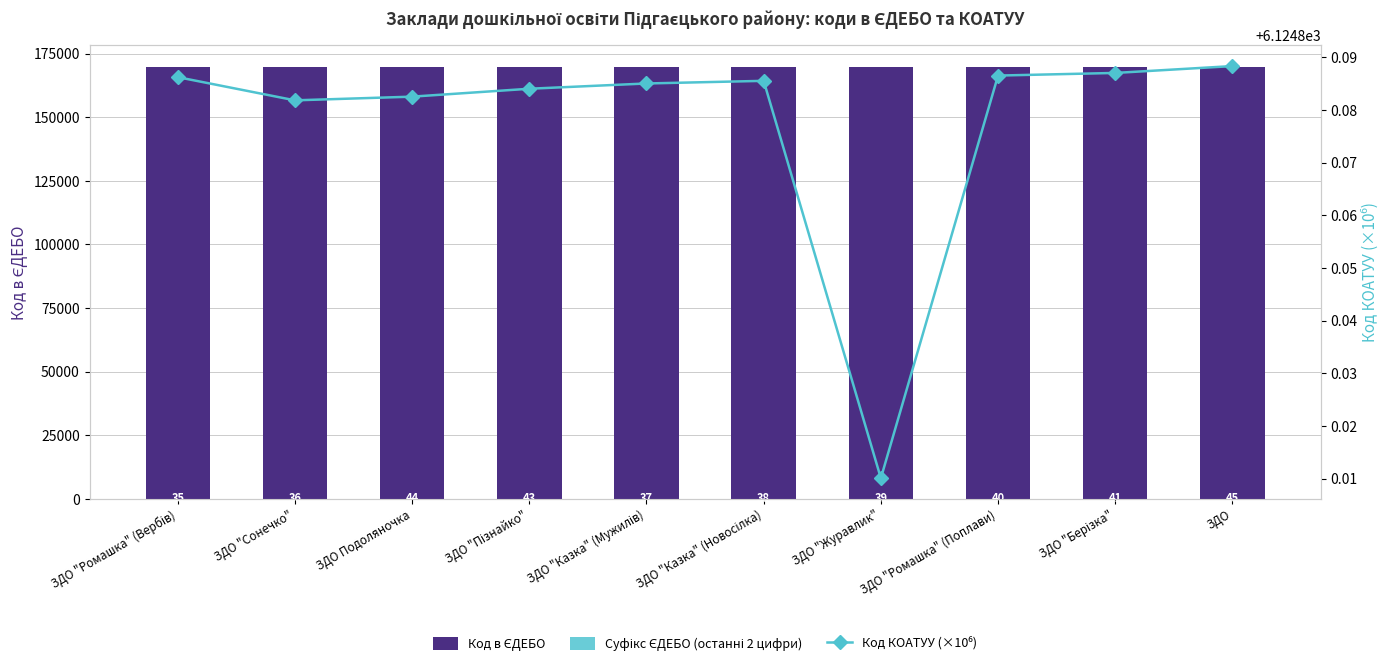

Which series changed the most between ЗДО "Казка" (Новосілка) and ЗДО "Берізка"?

Код в ЄДЕБО